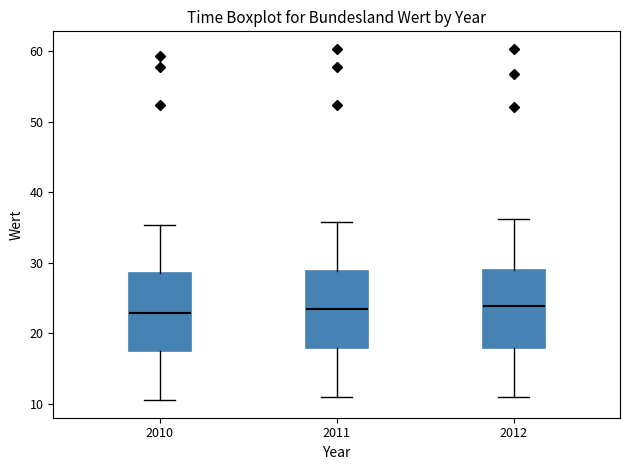

Where does the median line of the box at x = 2011 sit on the y-axis? The values are not printed on the chart, so give them approximately, as read against the axis.

23